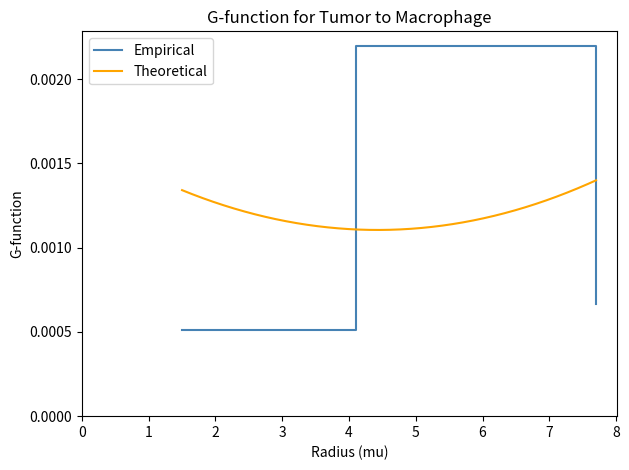

How many values are between 0 and 1?

3